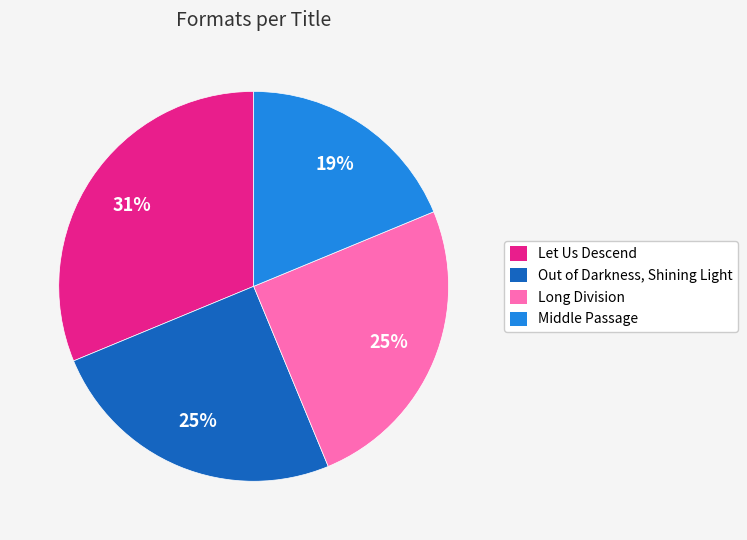

The Long Division slice represents 31% of the pie. True or false?

False